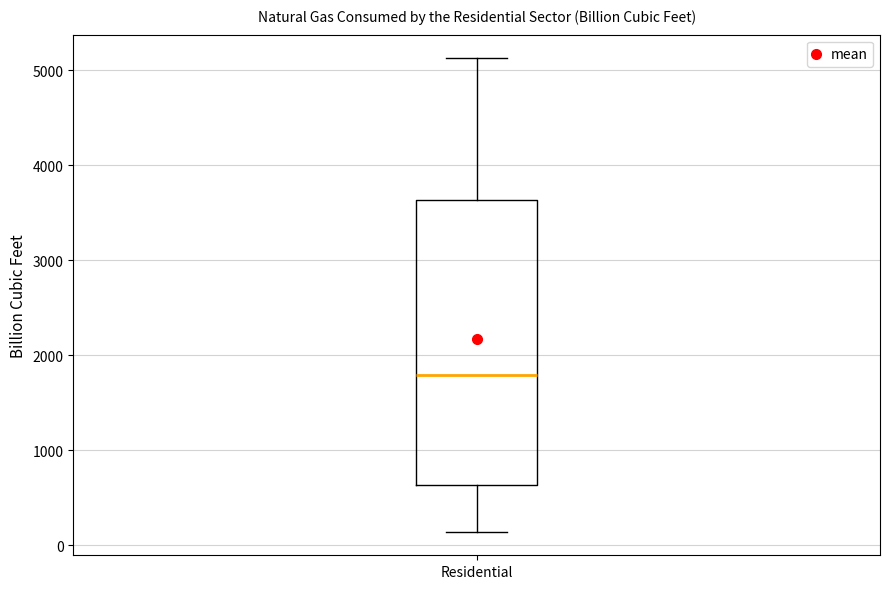

Transcribe this box plot: give where the median line is, the range the box spans, and where the two whiskers end, as read against the y-axis. The values are not printed on the chart, so give them approximately, as read against the axis.

median 1800, box 600 to 3600, whiskers 100 to 5100